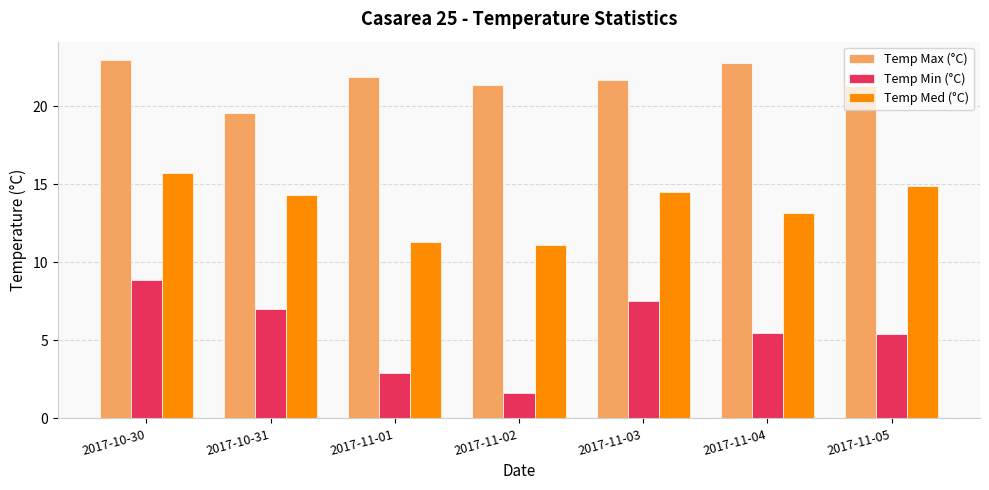

Which series has the largest total across all categories?

Temp Max (°C)